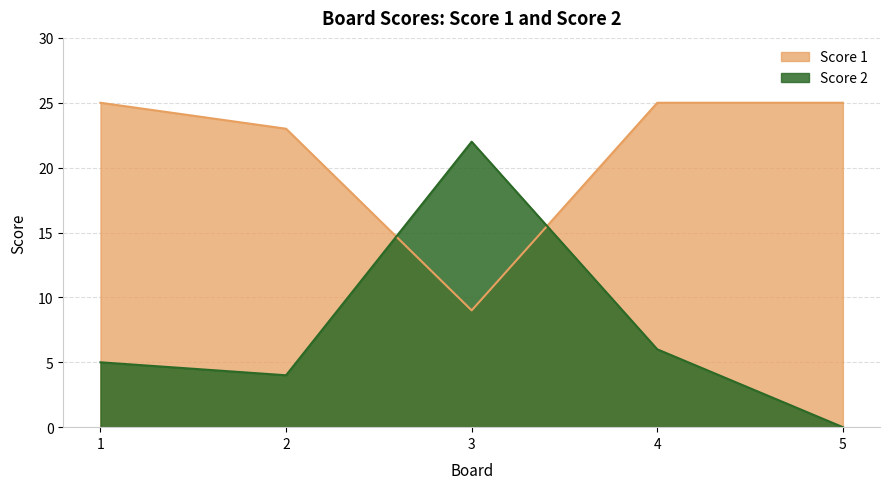

Which series has the largest total across all categories?

Score 1